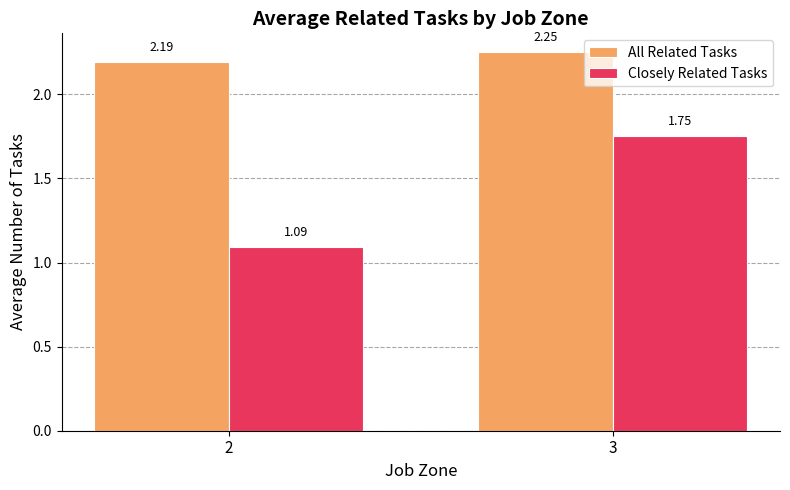

How many bars are there in each group?

2